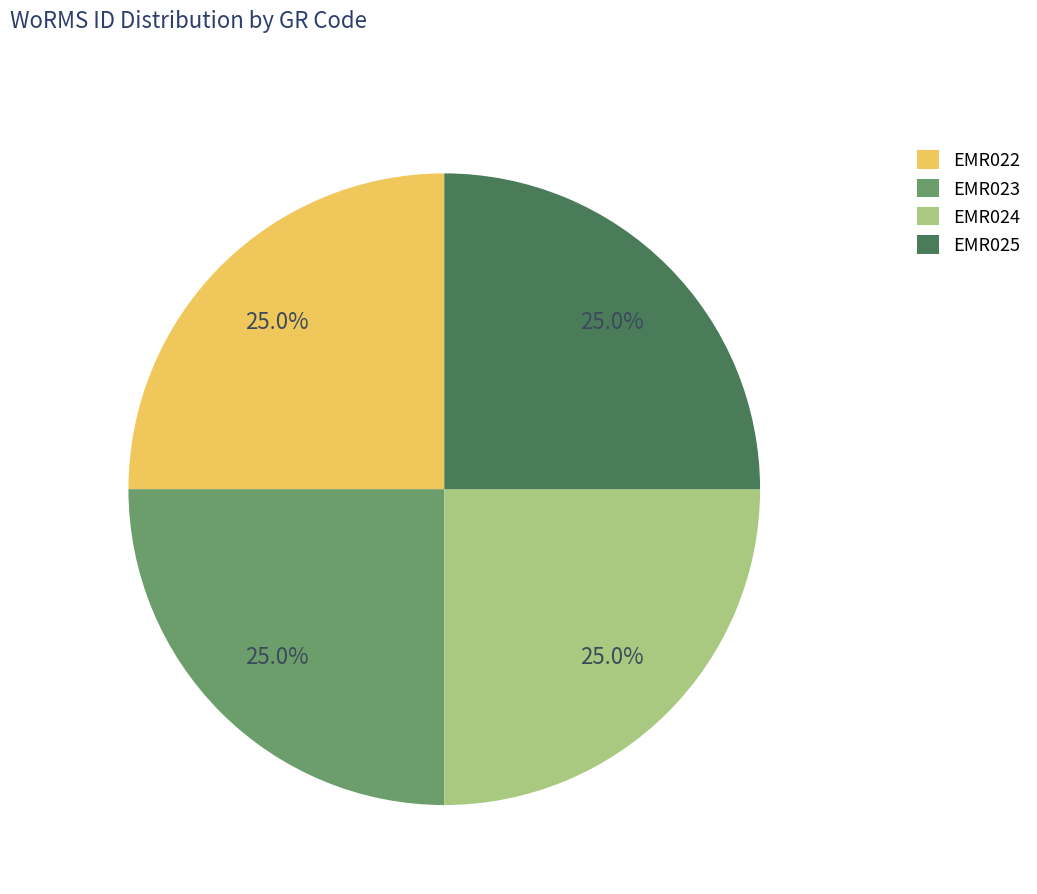

What percentage is the EMR025 slice, to the nearest percent?

25%